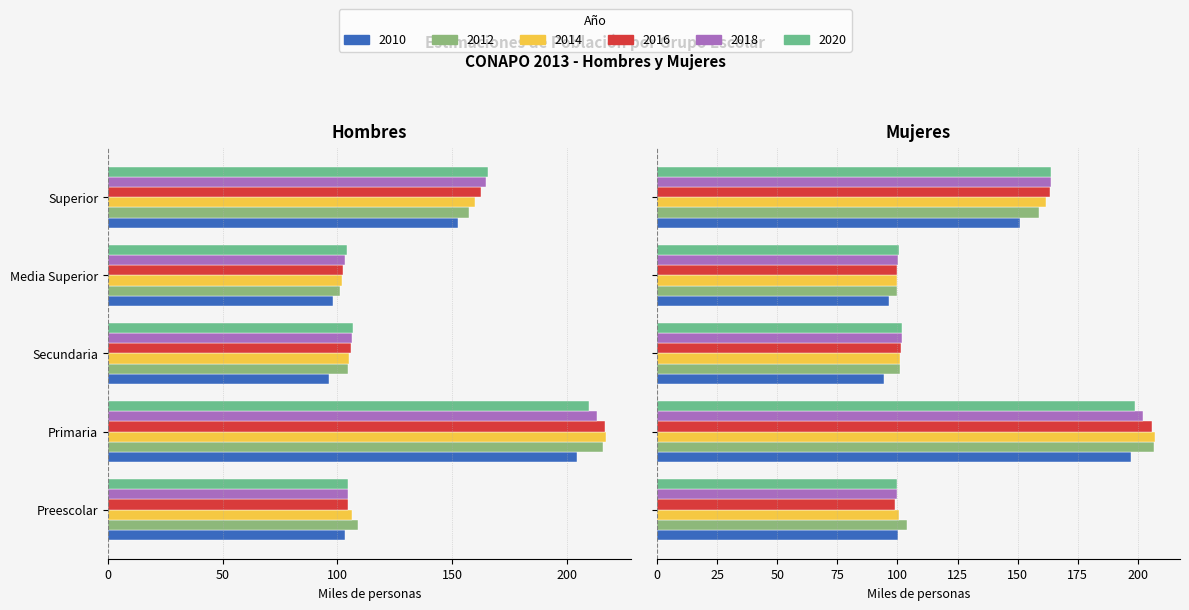

Where does the HOM_2010 series first go above -103?

Secundaria